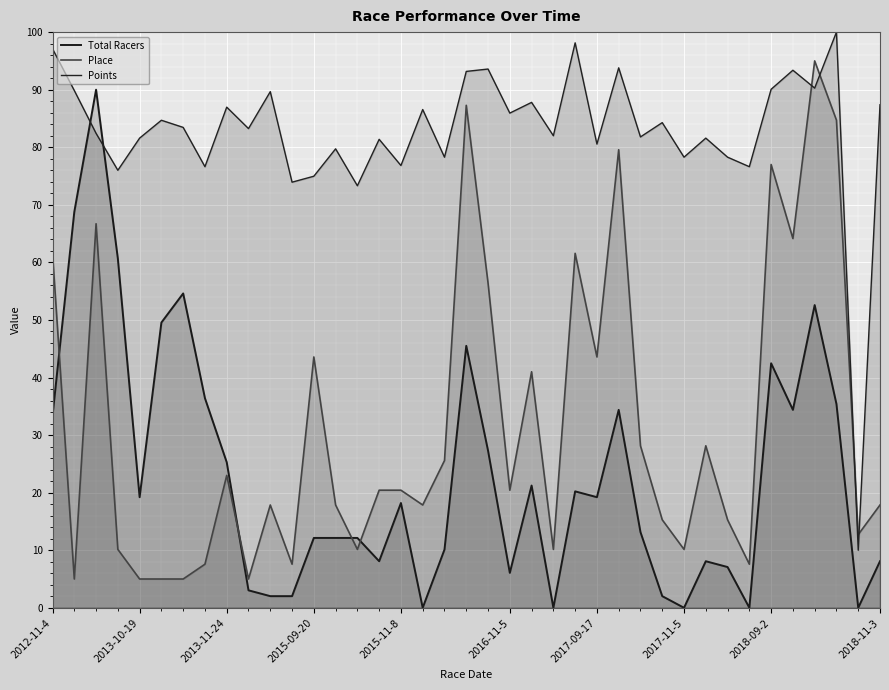

What is the difference between the second highest and second lowest values in the Points series?

24.8